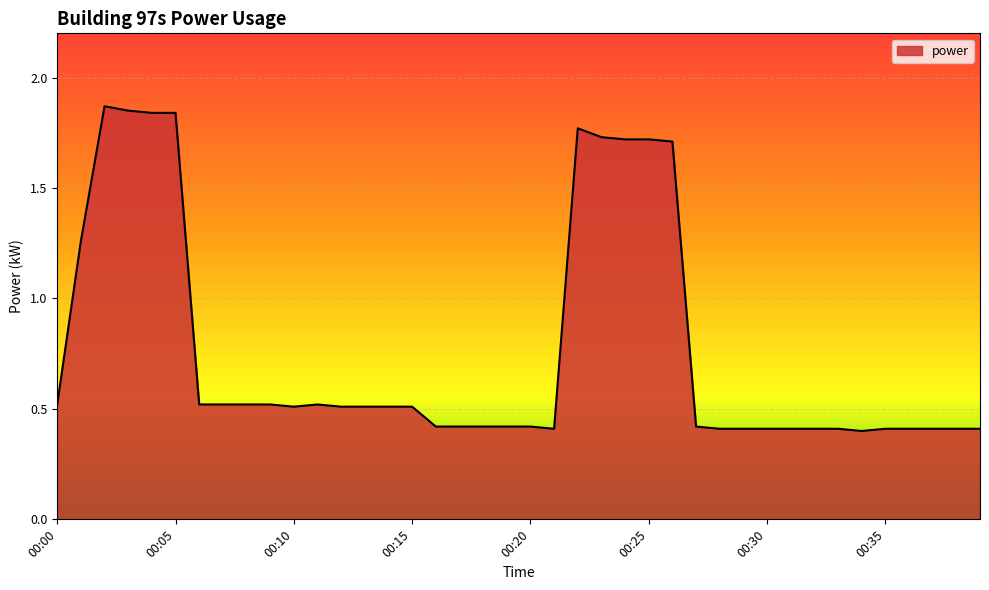

What is the smallest value displayed?

0.4